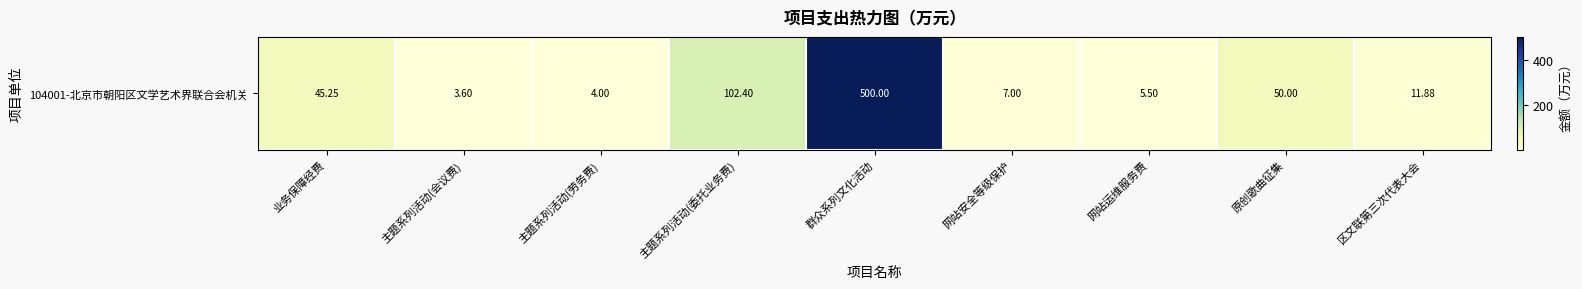

Reading right to left, transcribe all the data shown in this chart.

区文联第三次代表大会=11.9	原创歌曲征集=50.0	网站运维服务费=5.5	网站安全等级保护=7.0	群众系列文化活动=500.0	主题系列活动(委托业务费)=102.4	主题系列活动(劳务费)=4.0	主题系列活动(会议费)=3.6	业务保障经费=45.2